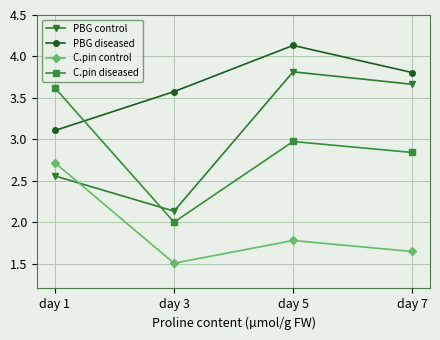

At day 7, list the series in order from largest to smallest.

PBG diseased, PBG control, C.pin diseased, C.pin control